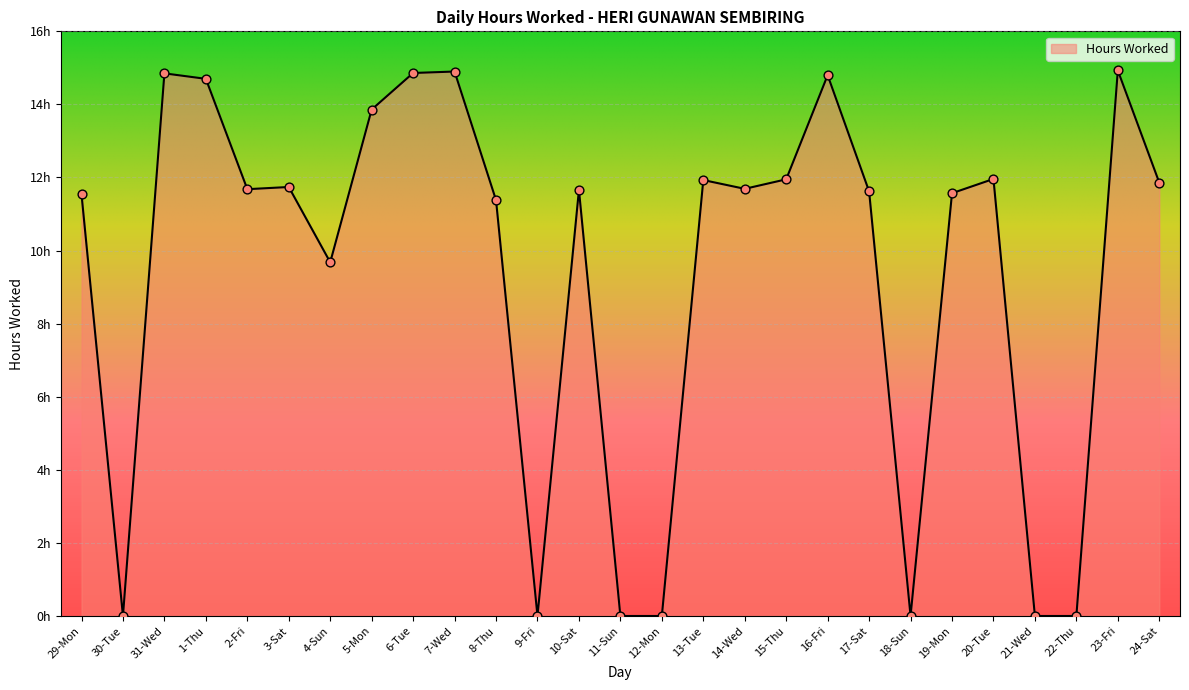

What is the change in value from 31-Wed to 9-Fri?

-14.8